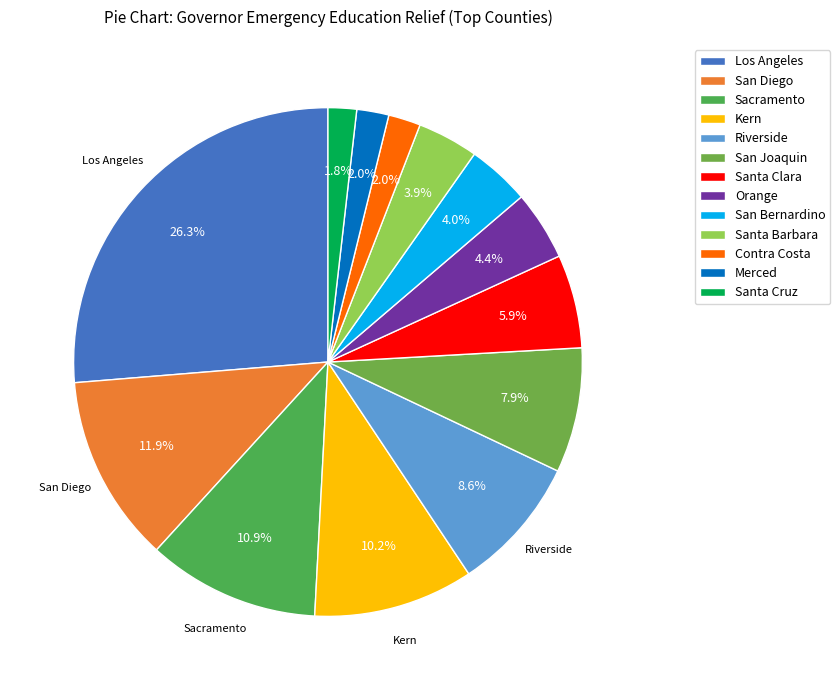

True or false: San Bernardino accounts for 4% of the total.

True